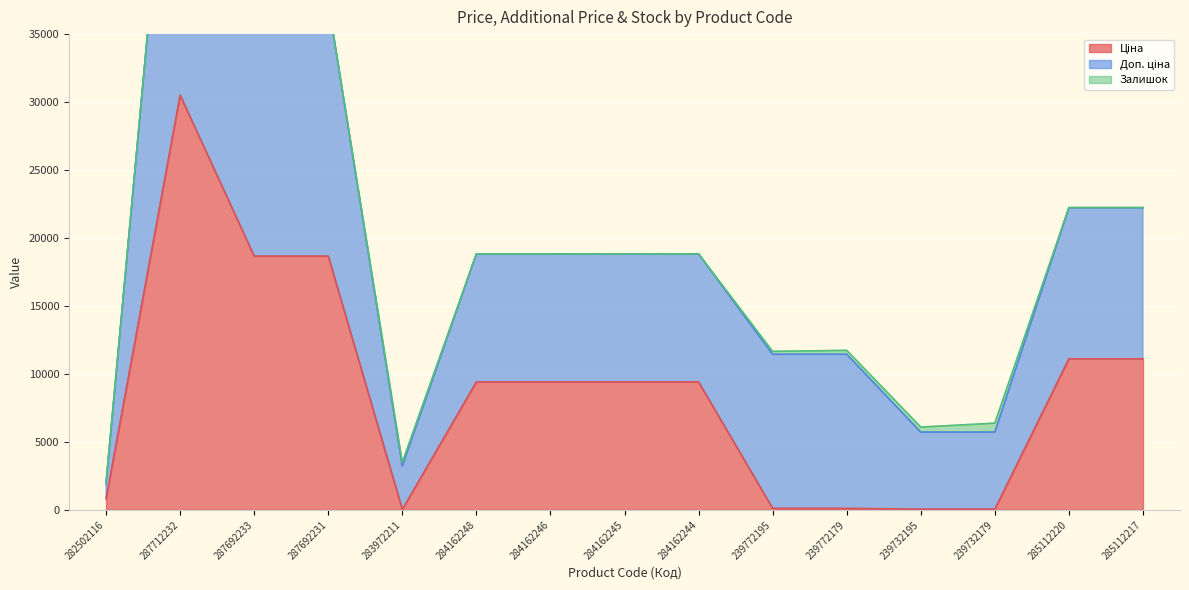

The value of Ціна at 282502116 is 813.0. True or false?

True